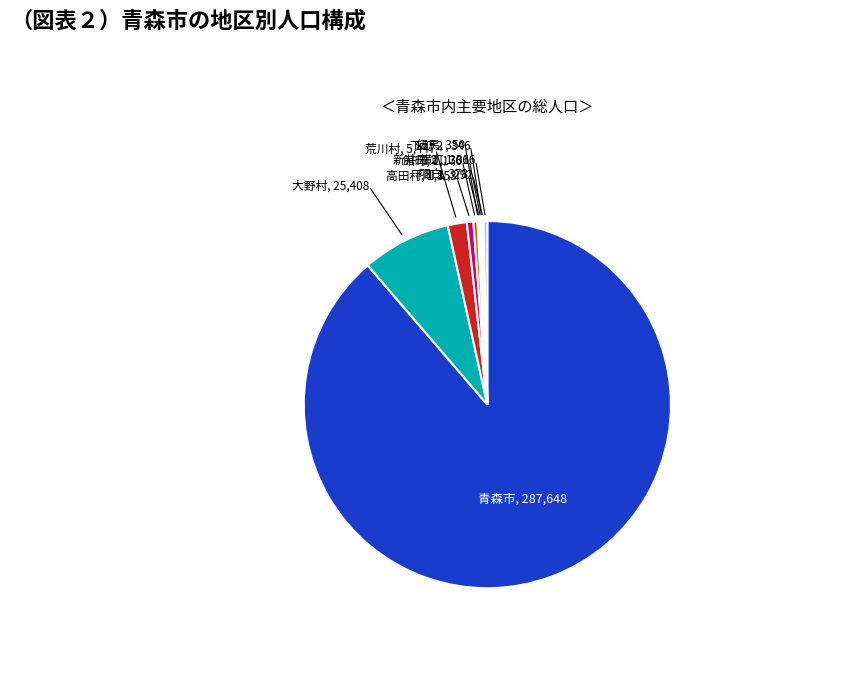

What is the largest slice in the pie chart?

青森市